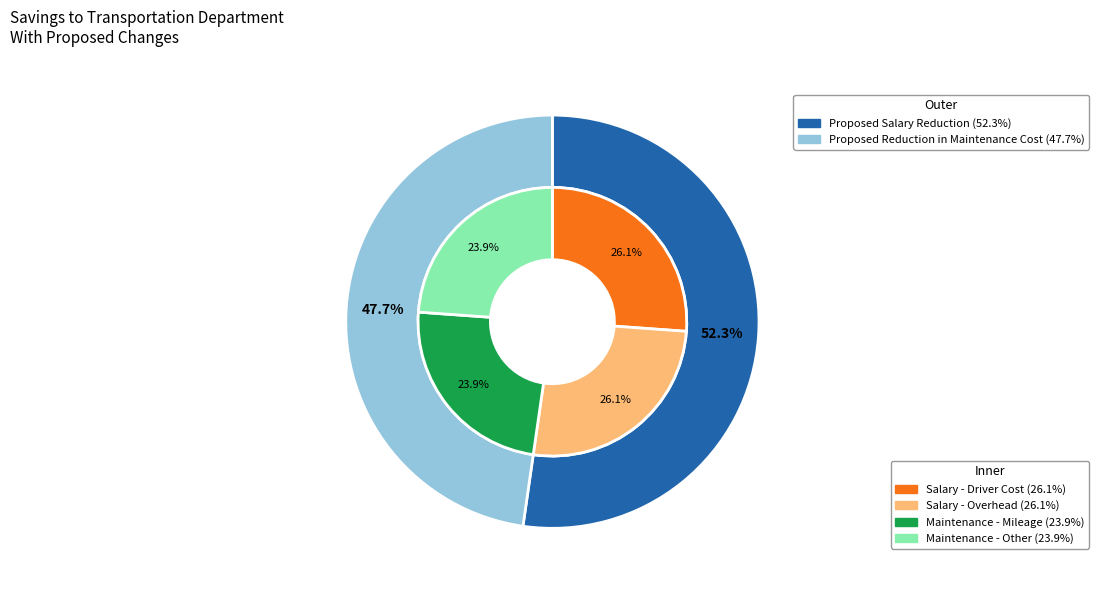

Approximately how many times larger is the value at Proposed Salary Reduction compared to Proposed Reduction in Maintenance Cost?

1.1